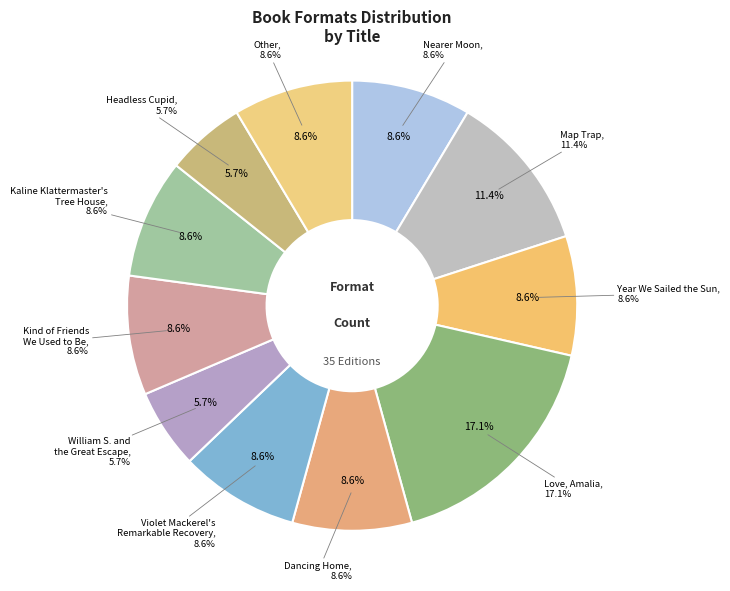

Does Year We Sailed the Sun account for over 50% of the chart?

No